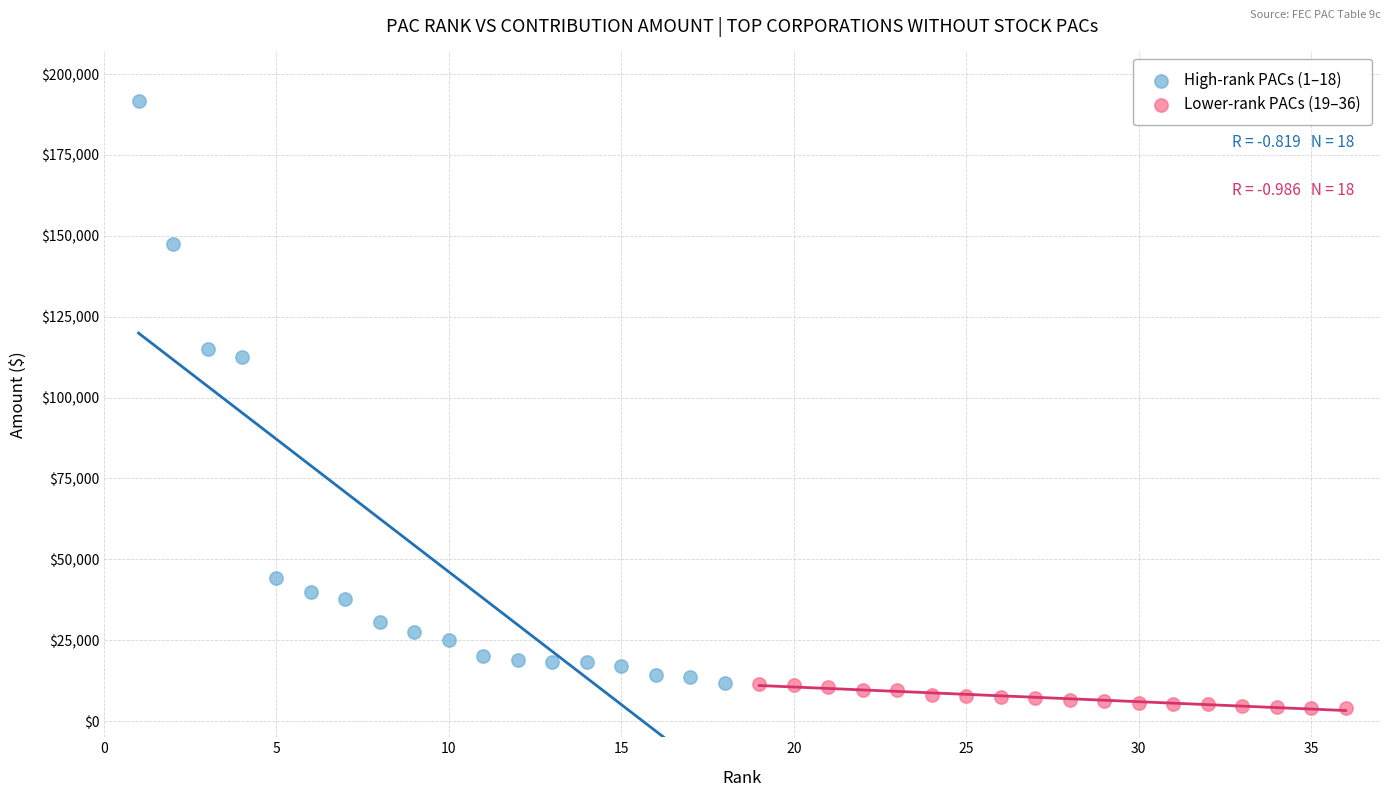

Which series has the largest Y range (max minus min)?

High-rank PACs (1–18)